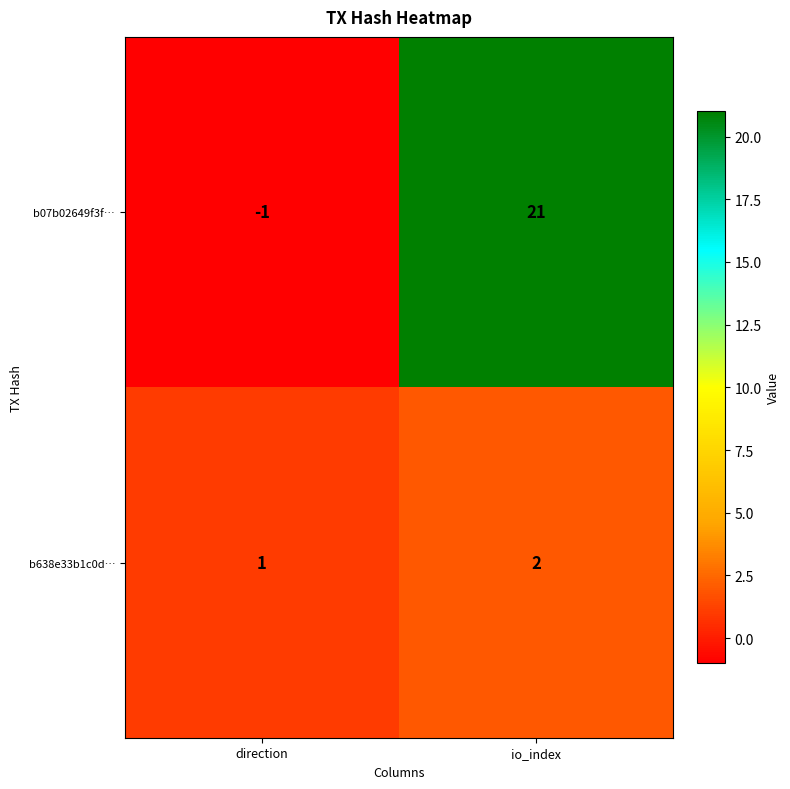

How many values in the b638e33b1c0d… series are below 2?

1